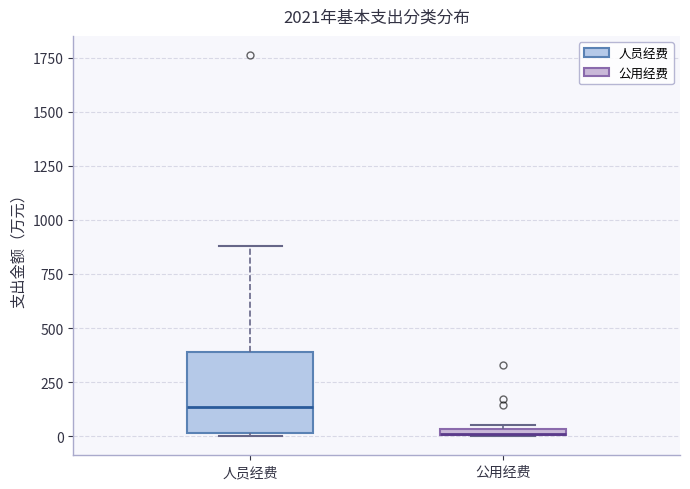

Which box is the tallest, from its lower edge to its upper edge?

人员经费